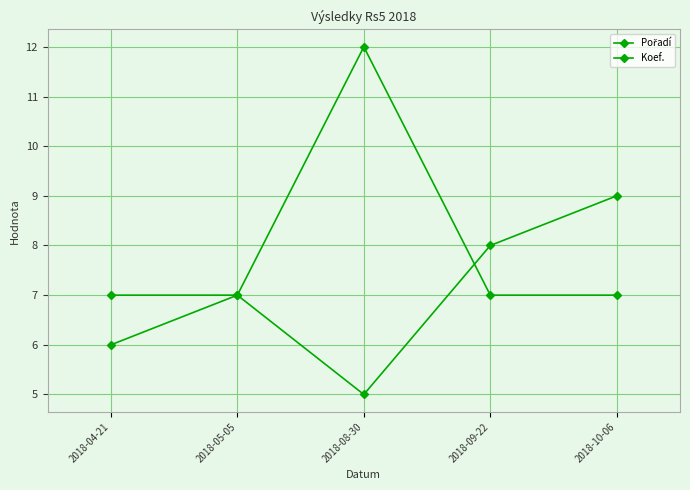

What is the label of the 5th point from the left?

2018-10-06